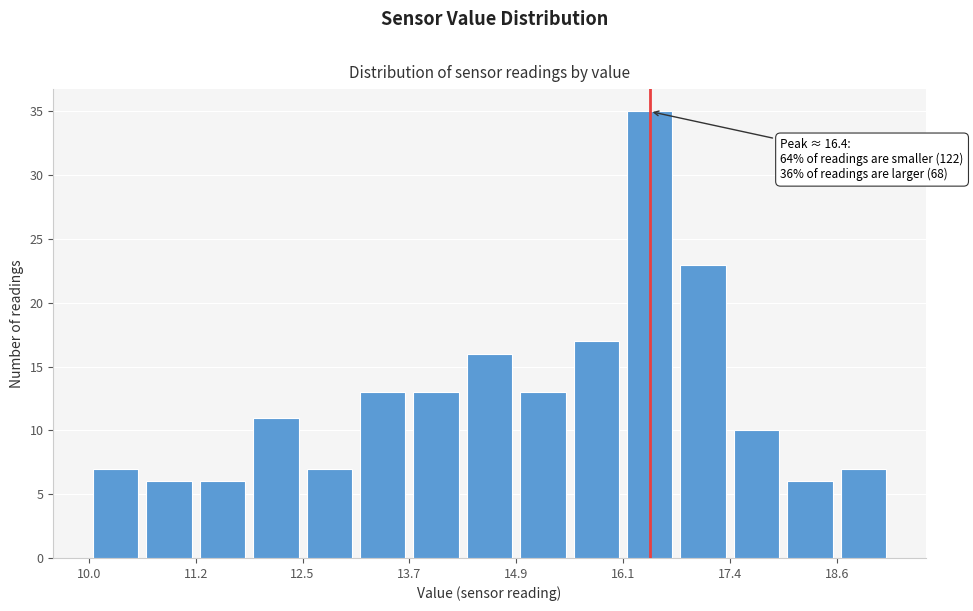

Read against the x-axis, roughly where is the centre of the tallest bar?

16.4